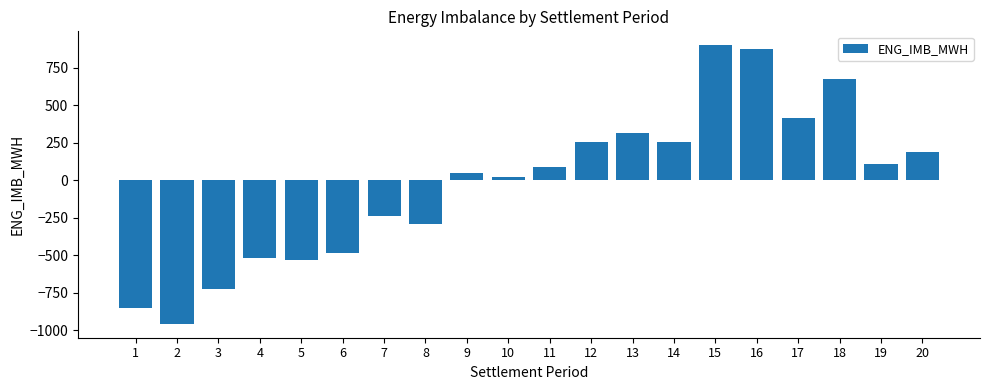

What is the value of the 19th bar from the left?

104.5